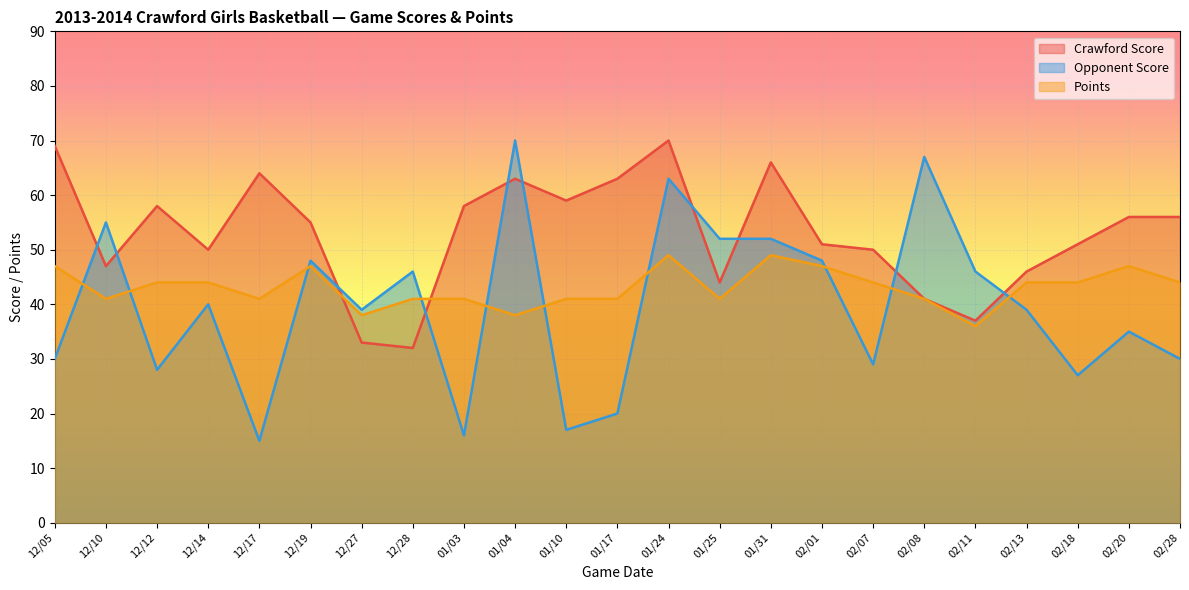

How many intersections are there between Opponent Score and Points?

10